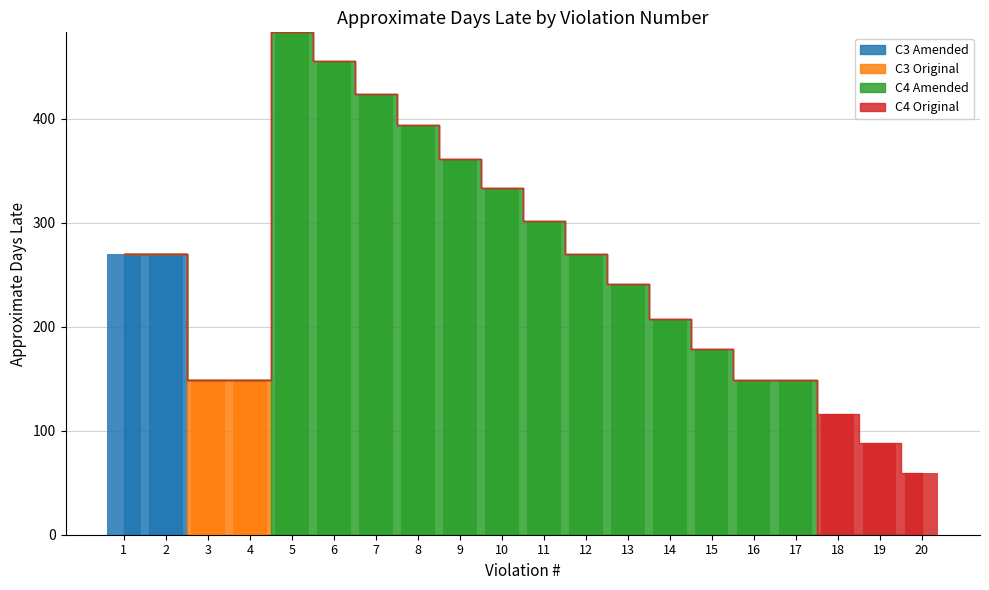

Between 9 and 20, which series saw the biggest shift?

C4 Amended